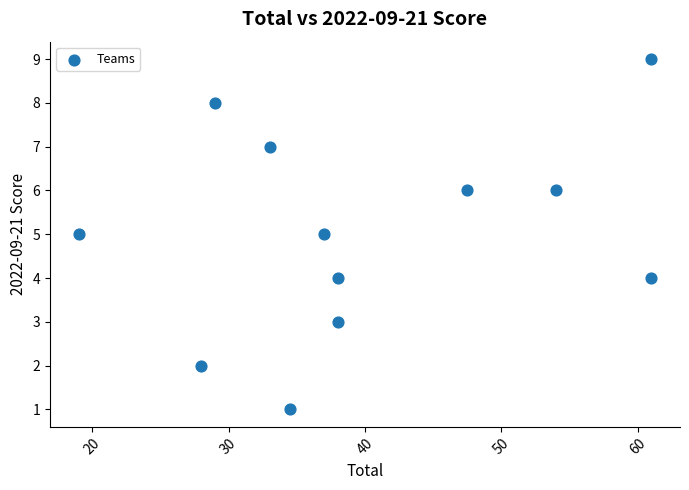

What is the average Y value?

5